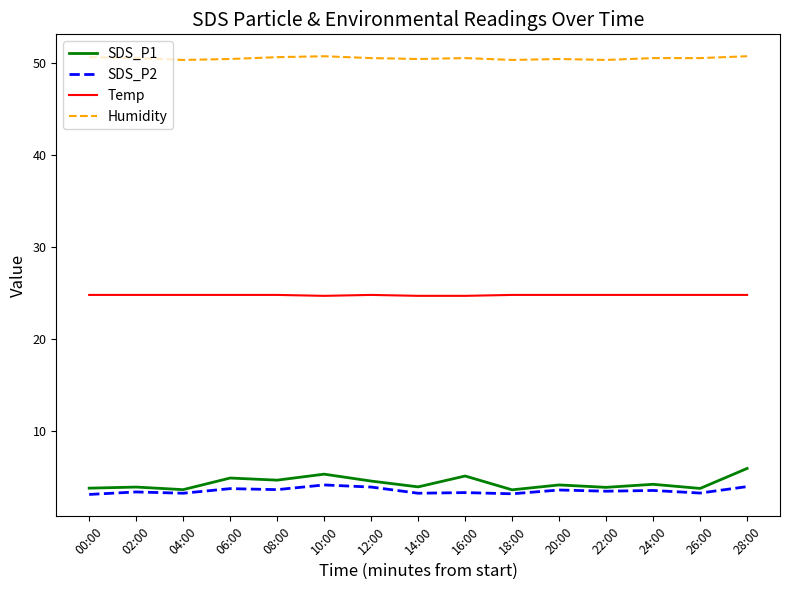

What is the total value across all series at 20:00?

83.0